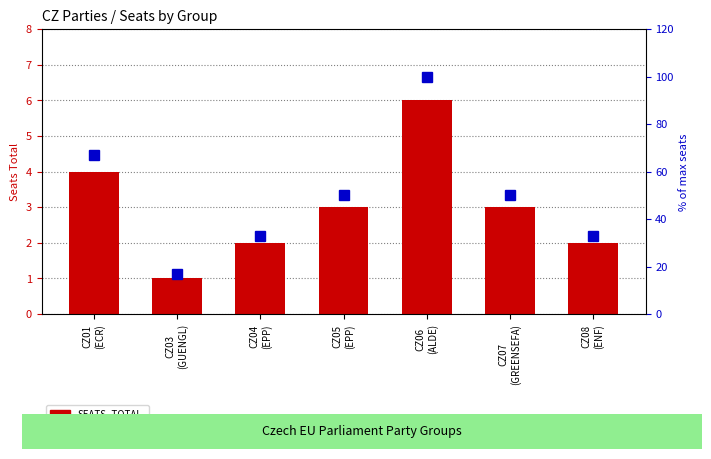

What is the label of the 4th bar from the right?

CZ05
(EPP)